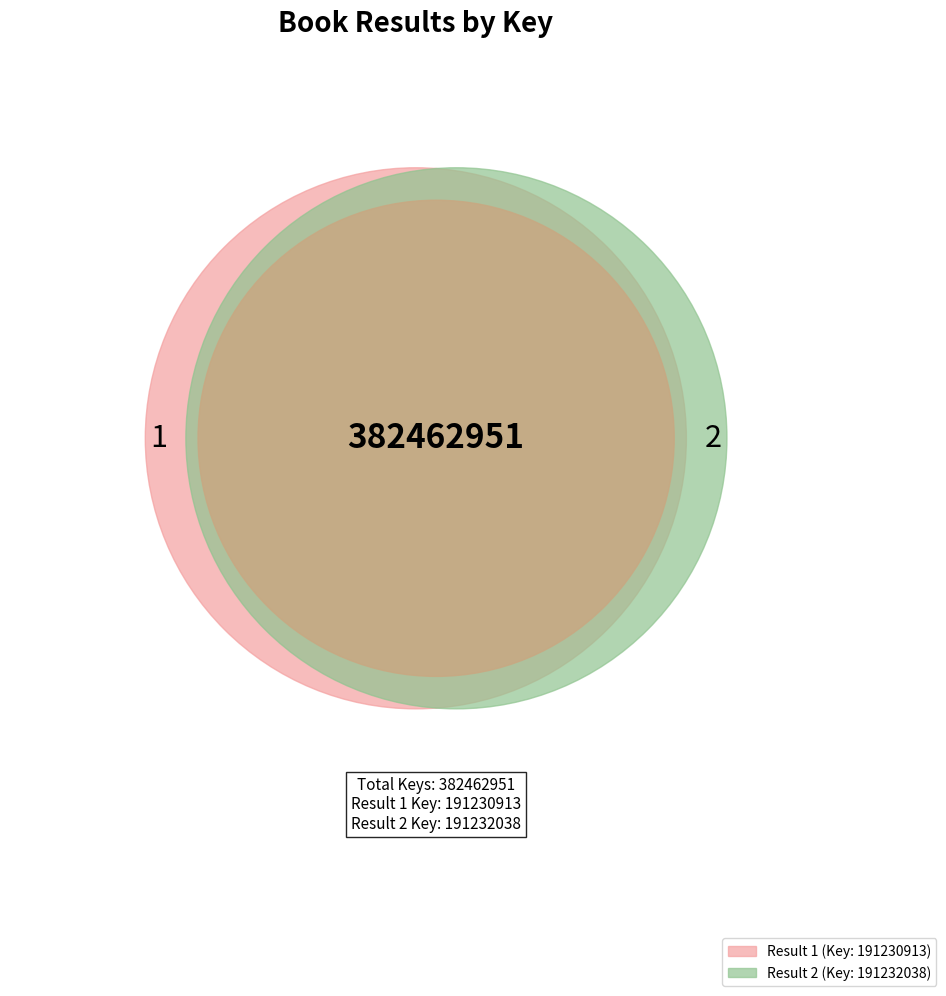

What is the total percentage of 1 and 2?

100.0%